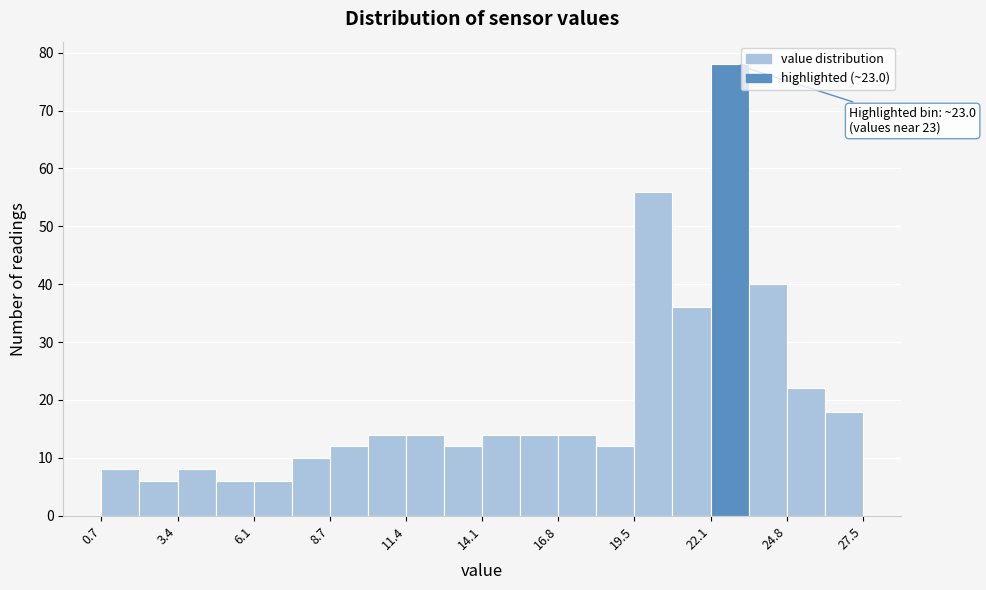

Read against the x-axis, roughly where is the centre of the tallest bar?

23.0